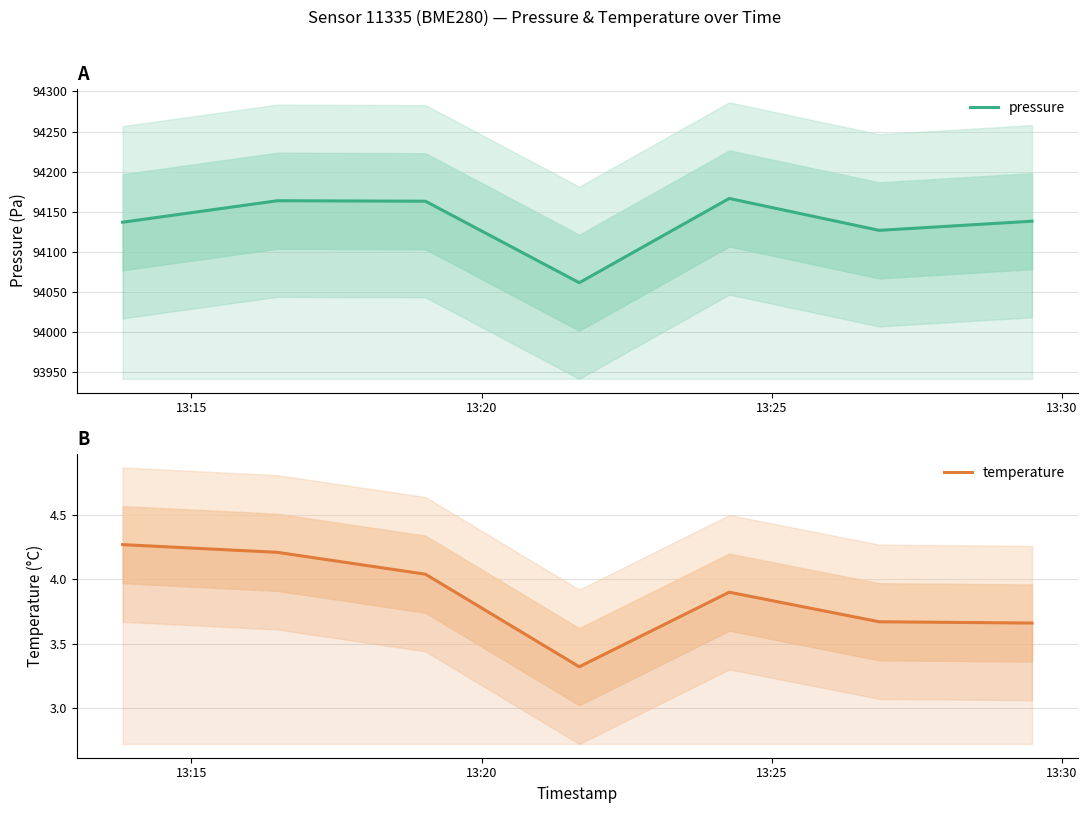

What is the minimum value for pressure?

94061.2